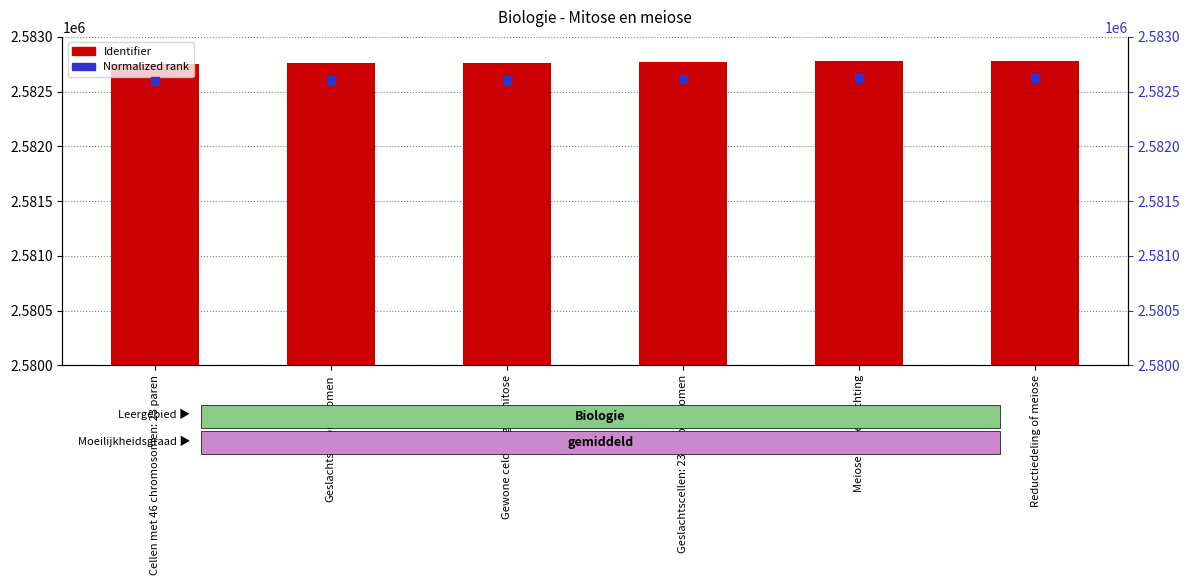

Which series reaches the minimum Y coordinate?

Normalized rank